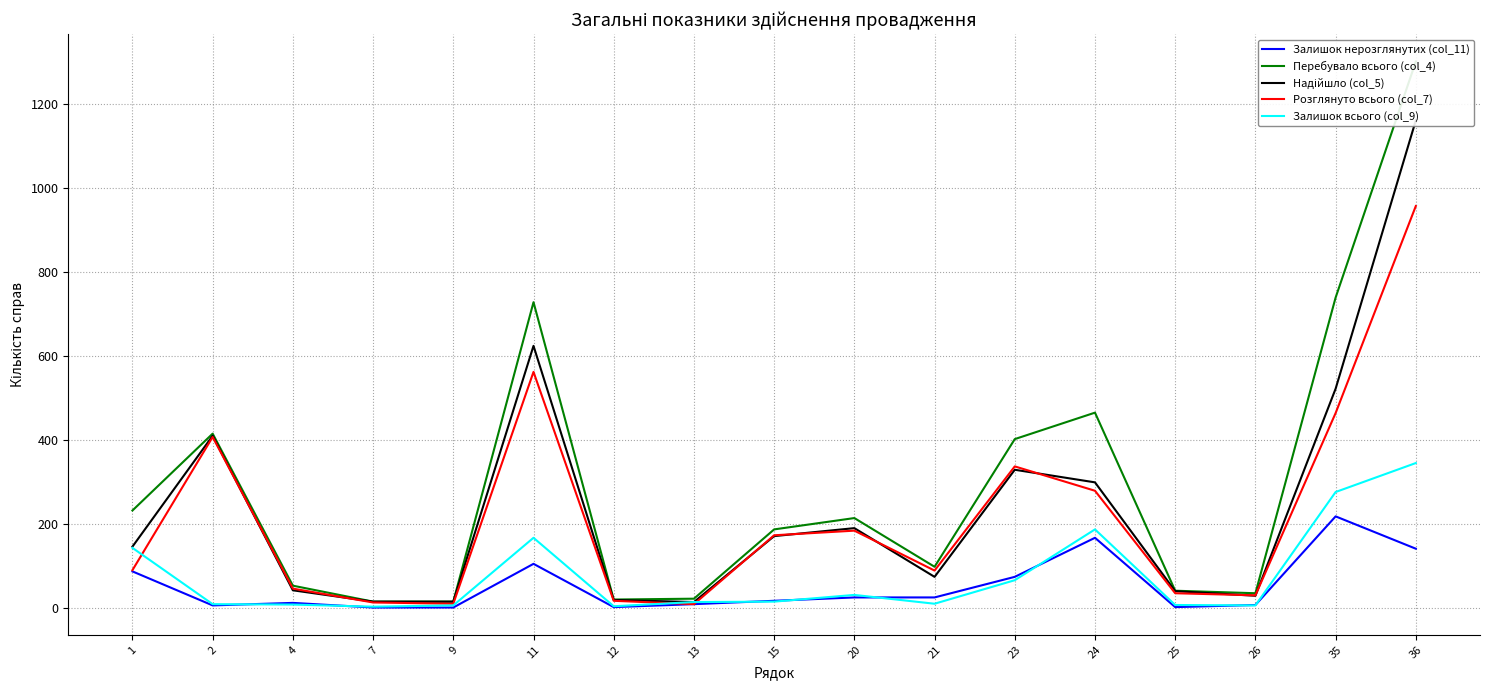

Reading left to right, extract all data points from this chart.

Залишок нерозглянутих (col_11): 86	5	11	0	0	104	1	8	16	24	24	73	166	1	6	217	140
Перебувало всього (col_4): 231	414	52	14	14	727	19	21	186	213	97	401	464	40	34	738	1300
Надійшло (col_5): 145	409	41	14	14	623	18	13	170	189	73	328	298	39	28	521	1160
Розглянуто всього (col_7): 89	406	45	12	9	561	16	8	172	183	88	336	278	34	29	463	956
Залишок всього (col_9): 142	8	7	2	5	166	3	13	14	30	9	65	186	6	5	275	344